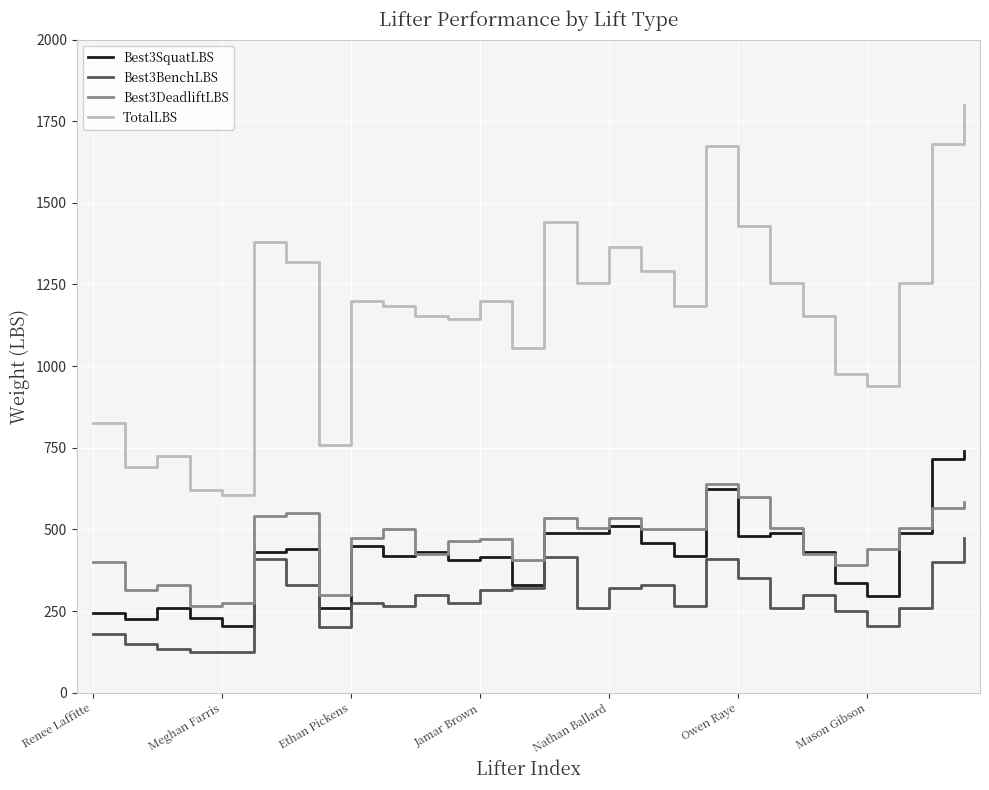

What is the highest value of the Best3BenchLBS series?

475